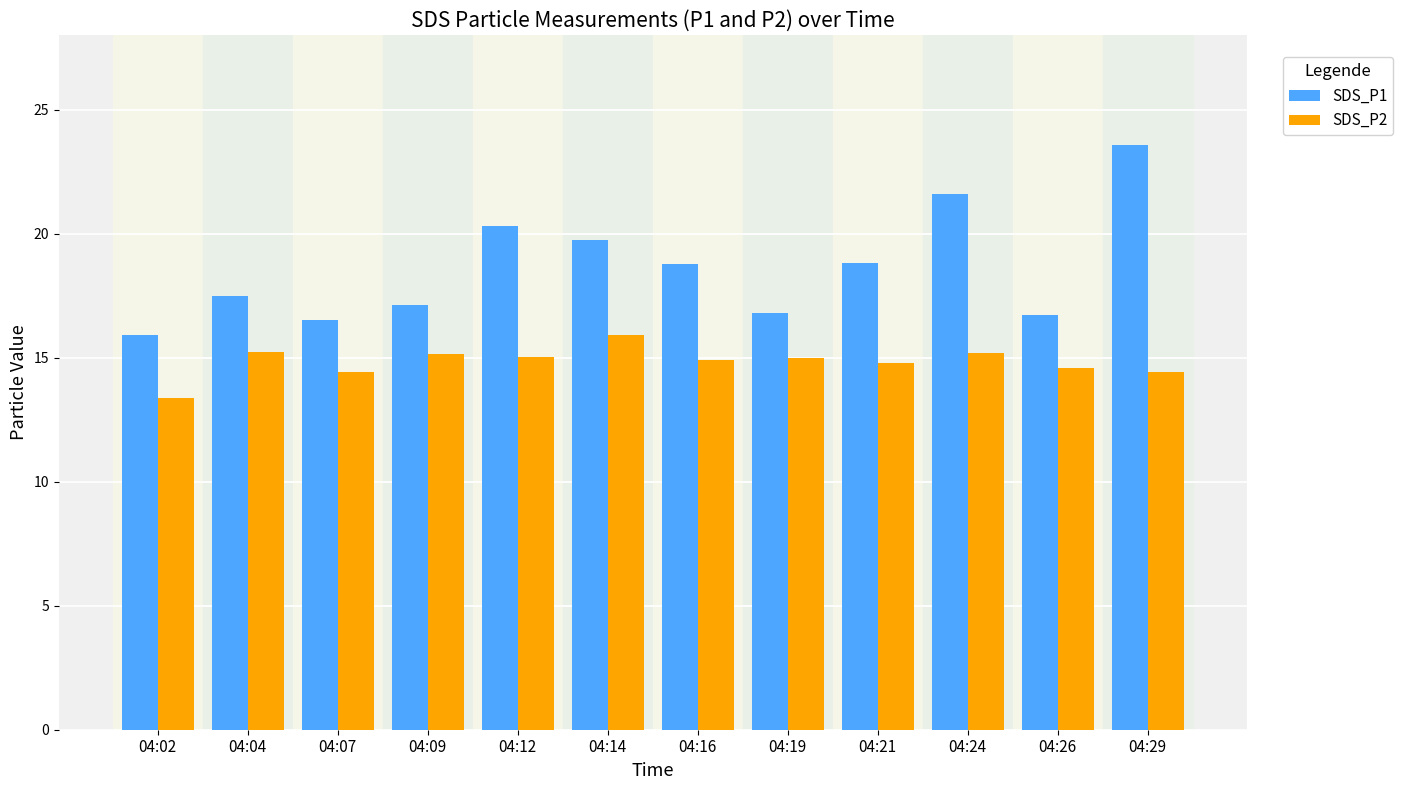

Read the SDS_P2 value at 04:04.

15.2